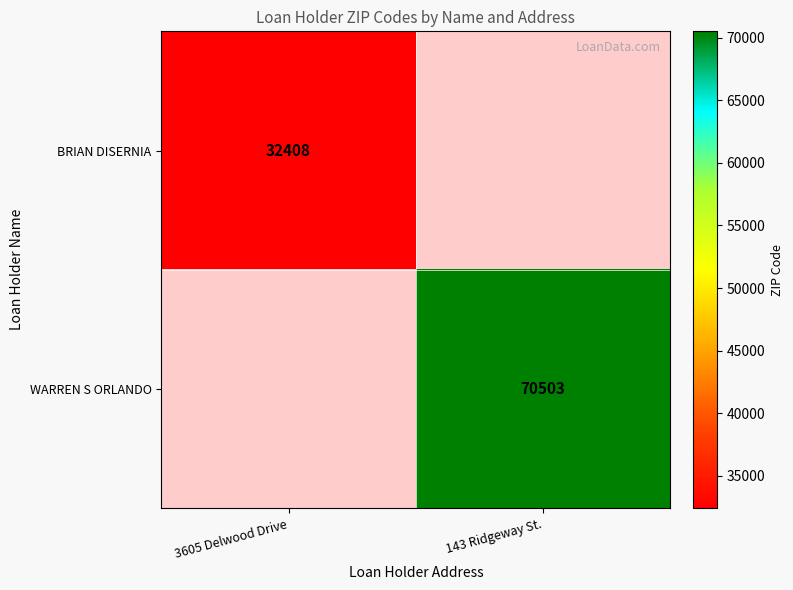

How many ZIP Heatmap values are between 0 and 1?

2